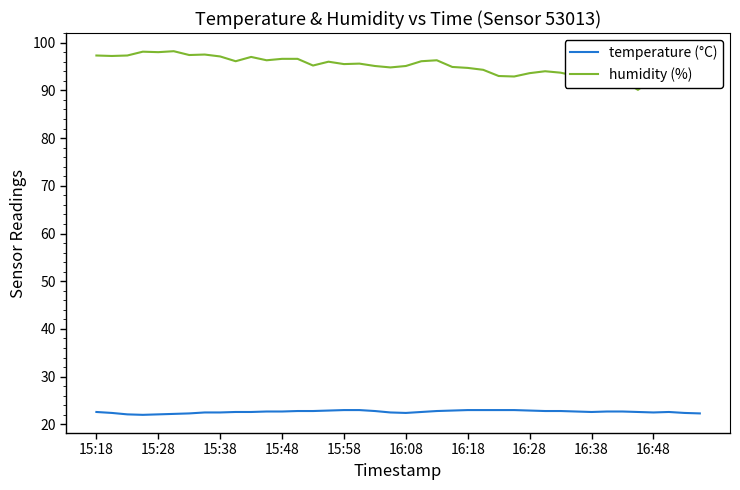

True or false: humidity (%) and temperature (°C) intersect in this chart.

False